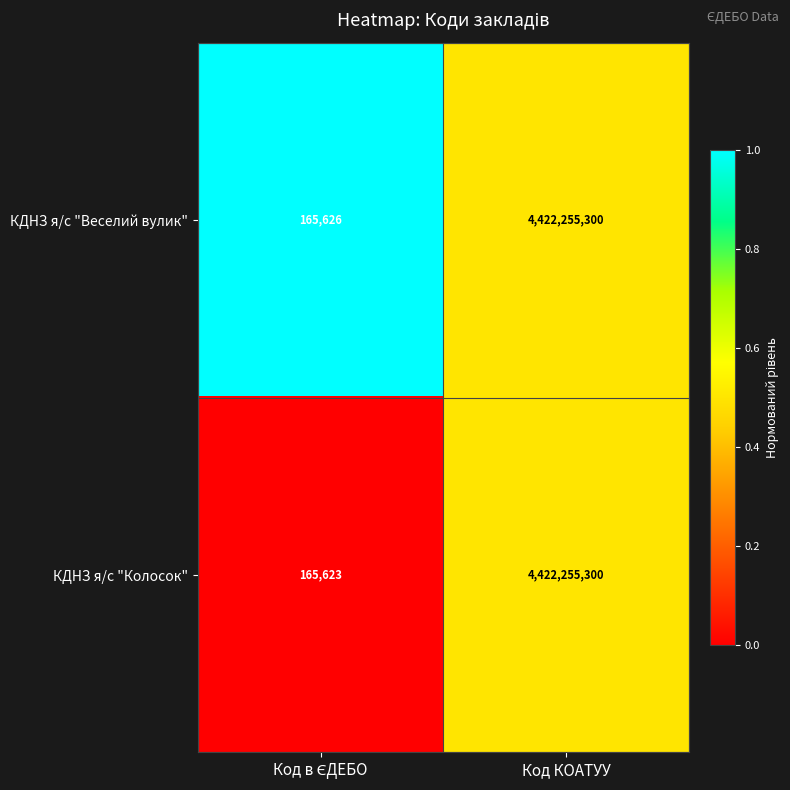

Rank the series by their average value, from lowest to highest.

КДНЗ я/с "Колосок", КДНЗ я/с "Веселий вулик"